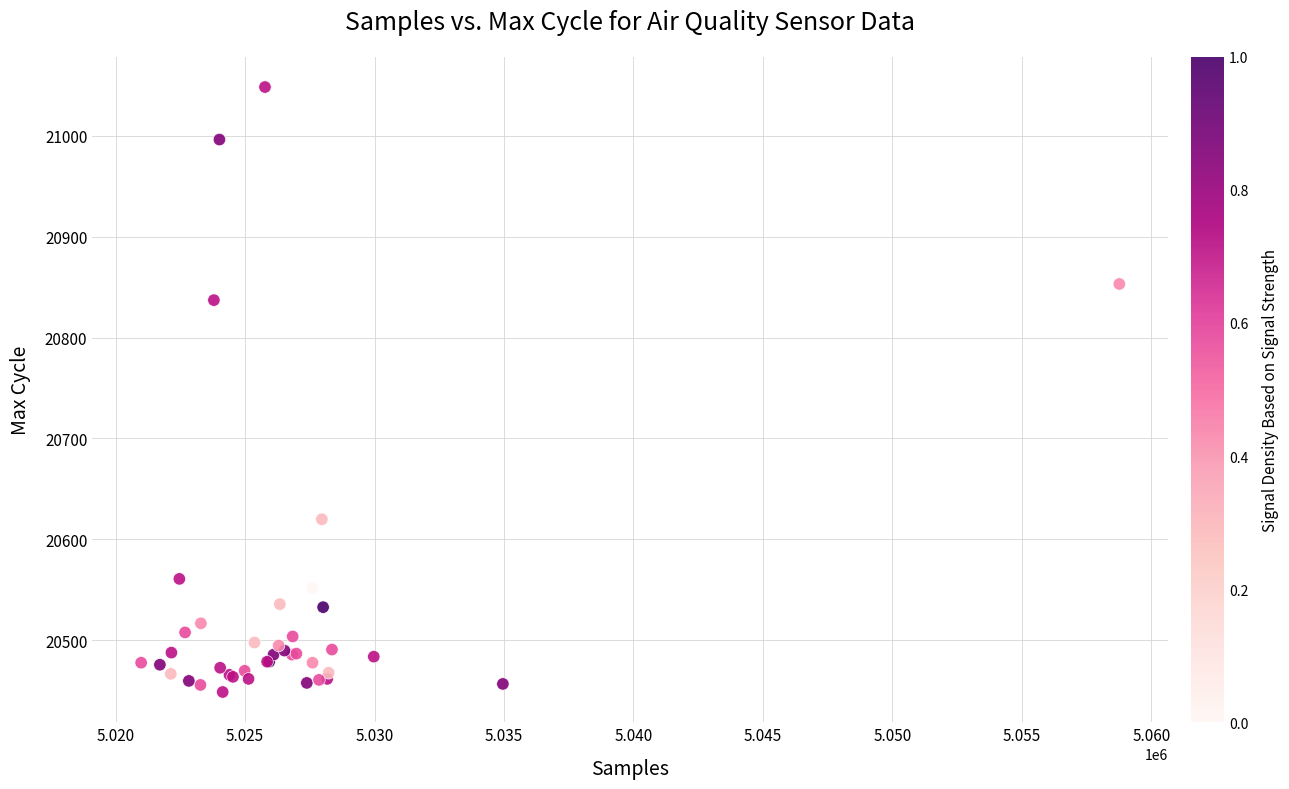

What Y value in the scatter plot is closest to 20748?

20837